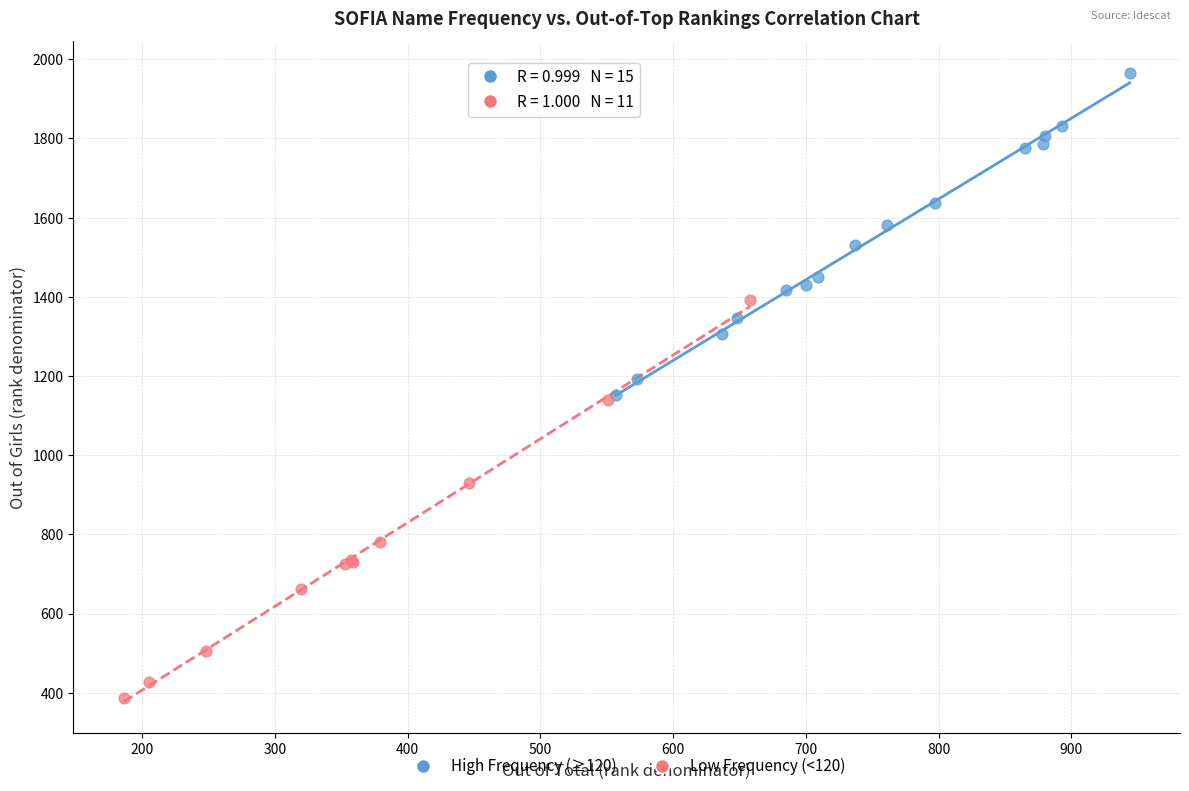

Which series has the largest Y range (max minus min)?

Low Frequency (<120)